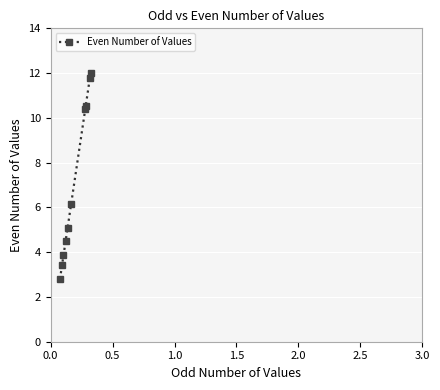

What is the average value?

7.1